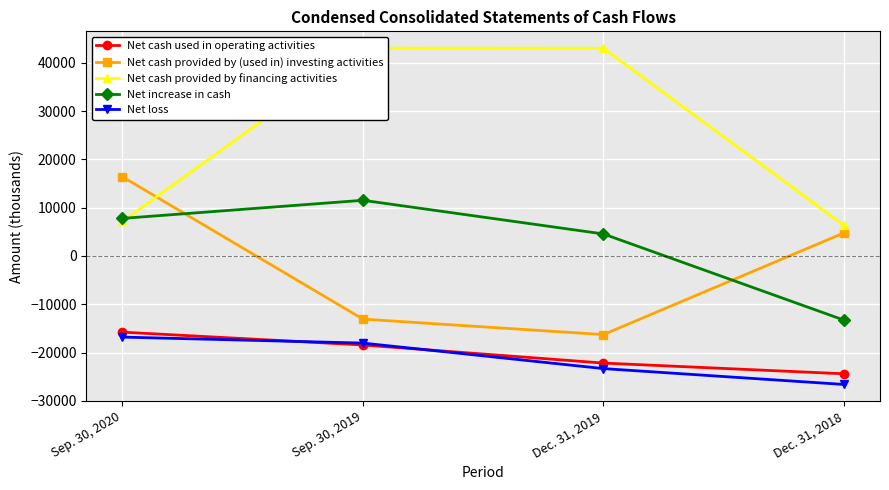

What is the label of the 2nd point from the right?

Dec. 31, 2019